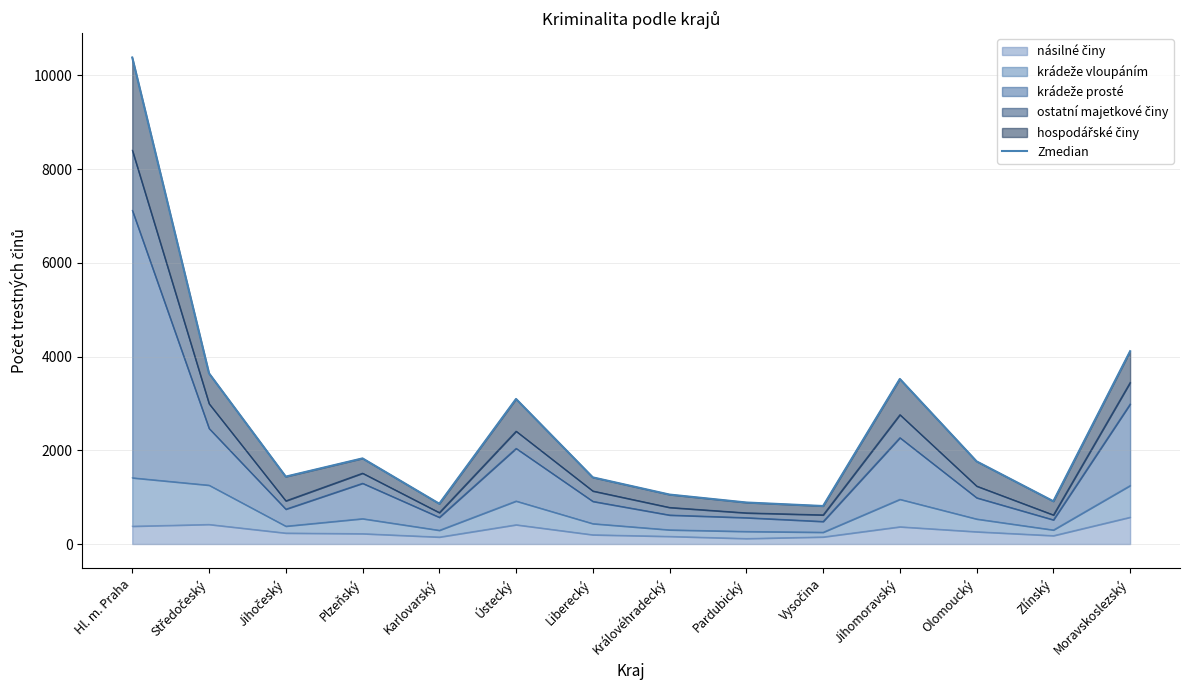

Where does the data first go above 1763?

Hl. m. Praha